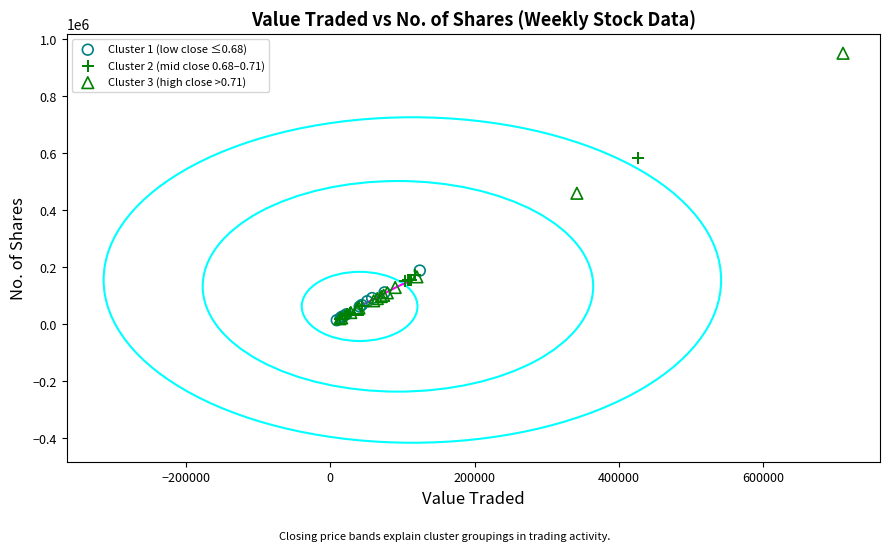

Which series contains the highest Y value?

Cluster 3 (high close >0.71)